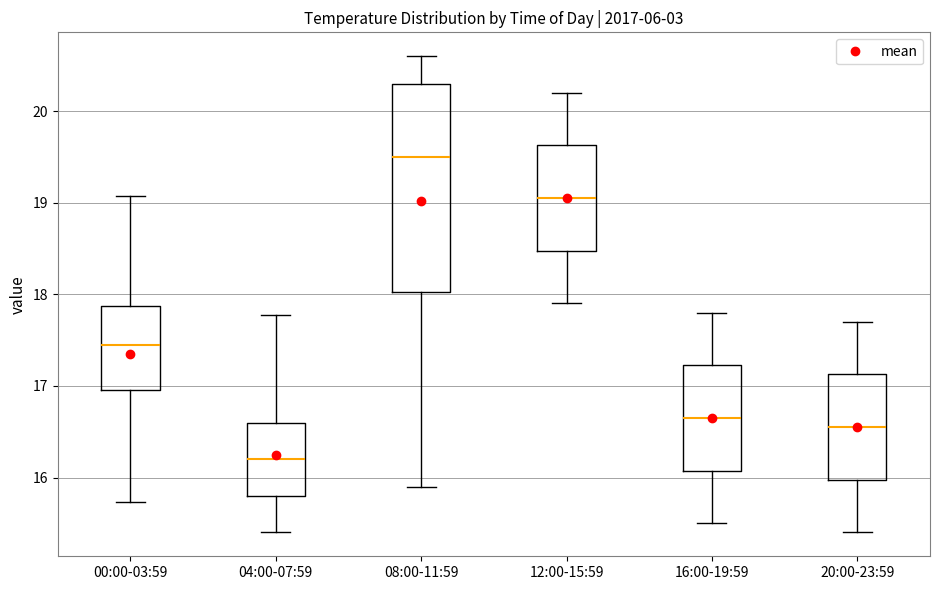

Reading left to right, read every box against the y-axis: the position of its median line, the range the box covers, and the ends of its whiskers. The values are not printed on the chart, so give them approximately, as read against the axis.

00:00-03:59: median 17.5, box 17.0 to 17.9, whiskers 15.7 to 19.1
04:00-07:59: median 16.2, box 15.8 to 16.6, whiskers 15.4 to 17.8
08:00-11:59: median 19.5, box 18.0 to 20.3, whiskers 15.9 to 20.6
12:00-15:59: median 19.1, box 18.5 to 19.6, whiskers 17.9 to 20.2
16:00-19:59: median 16.7, box 16.1 to 17.2, whiskers 15.5 to 17.8
20:00-23:59: median 16.6, box 16.0 to 17.1, whiskers 15.4 to 17.7